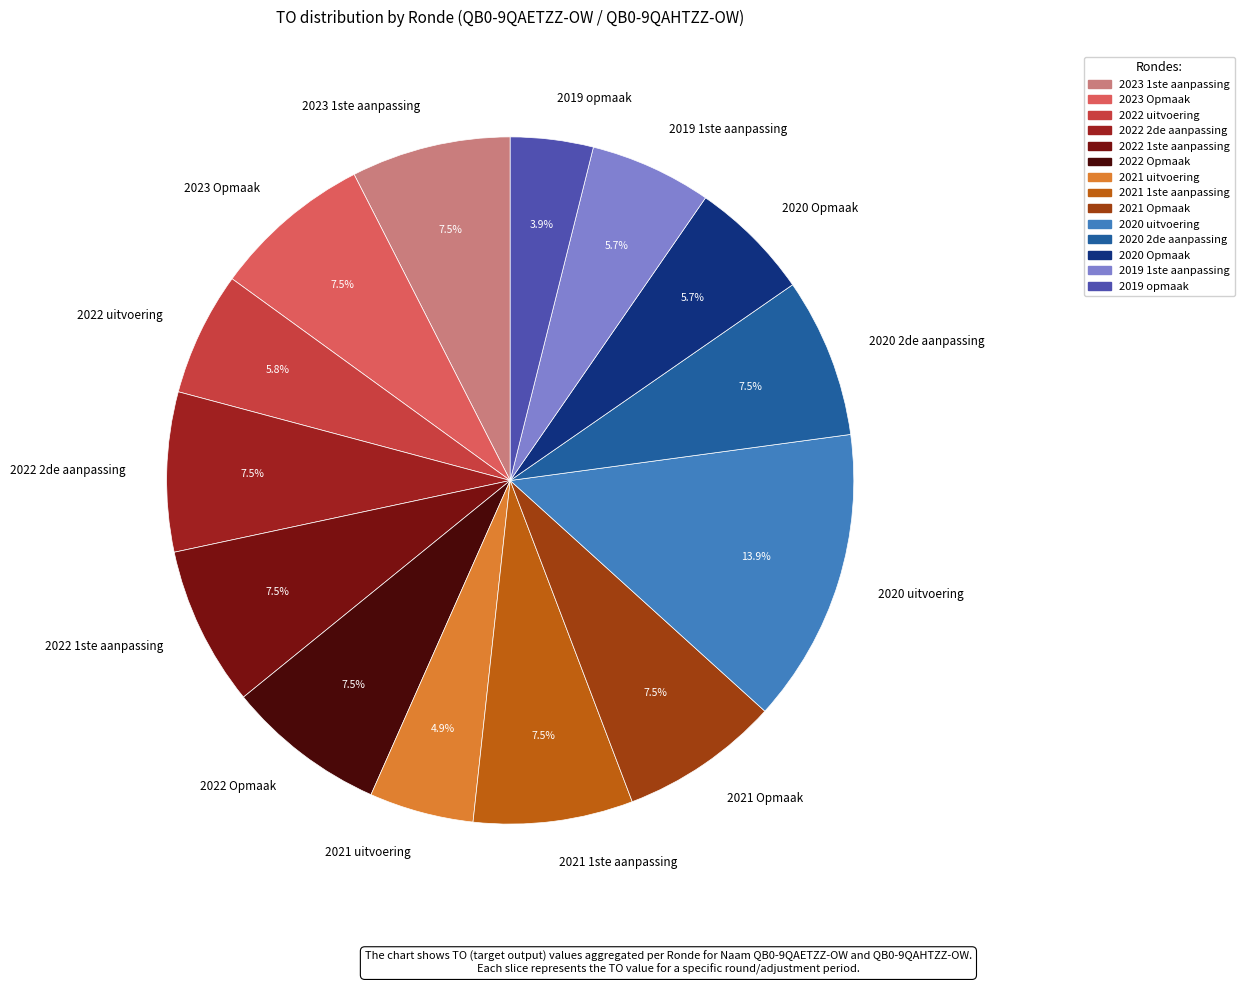

Does 2022 Opmaak represent more than half of the total?

No